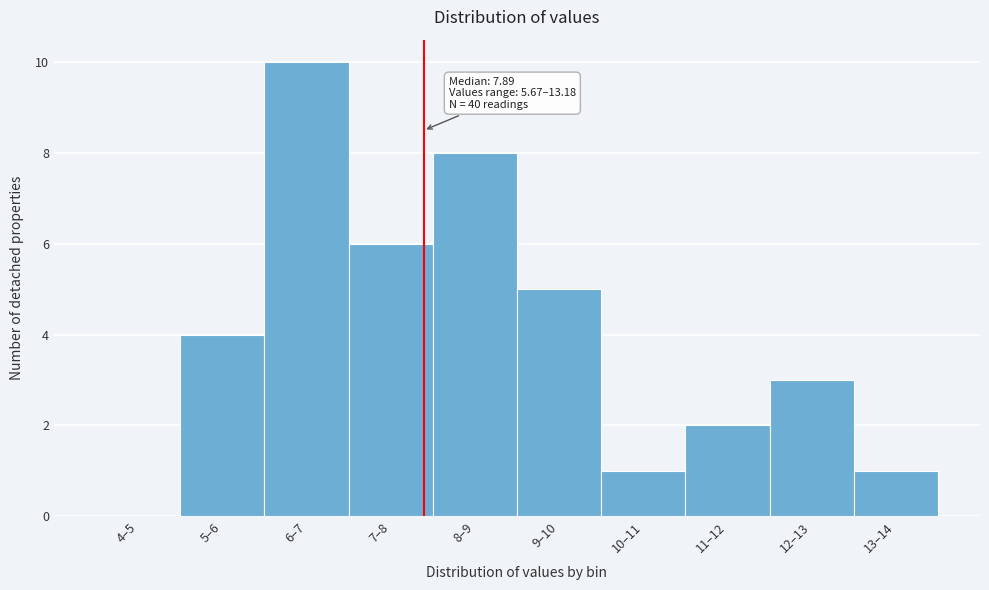

Reading right to left, what are all the values shown in this chart?

13–14=1	12–13=3	11–12=2	10–11=1	9–10=5	8–9=8	7–8=6	6–7=10	5–6=4	4–5=0